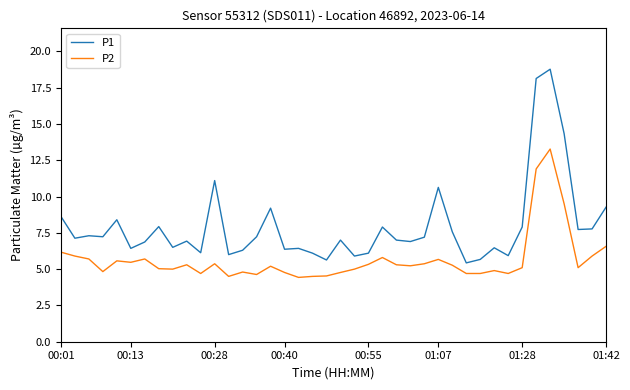

Rank the series by their average value, from highest to lowest.

P1, P2